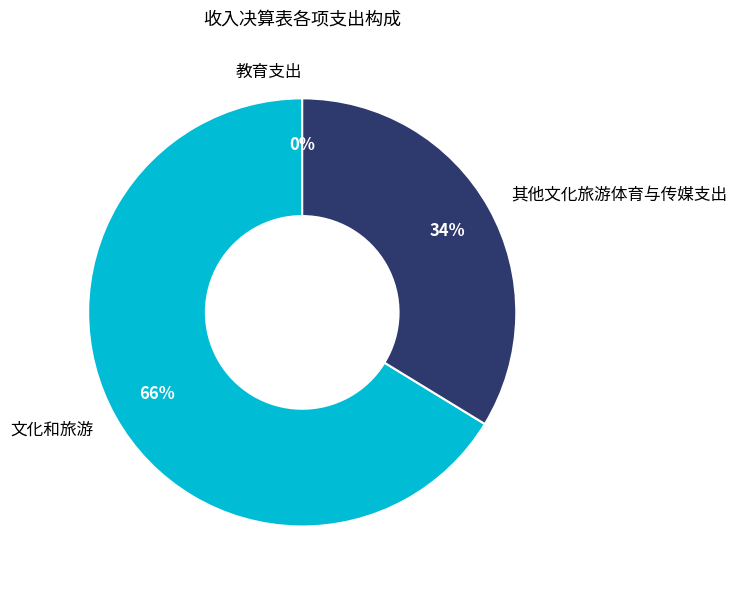

Between 文化和旅游 and 其他文化旅游体育与传媒支出, which is larger?

文化和旅游